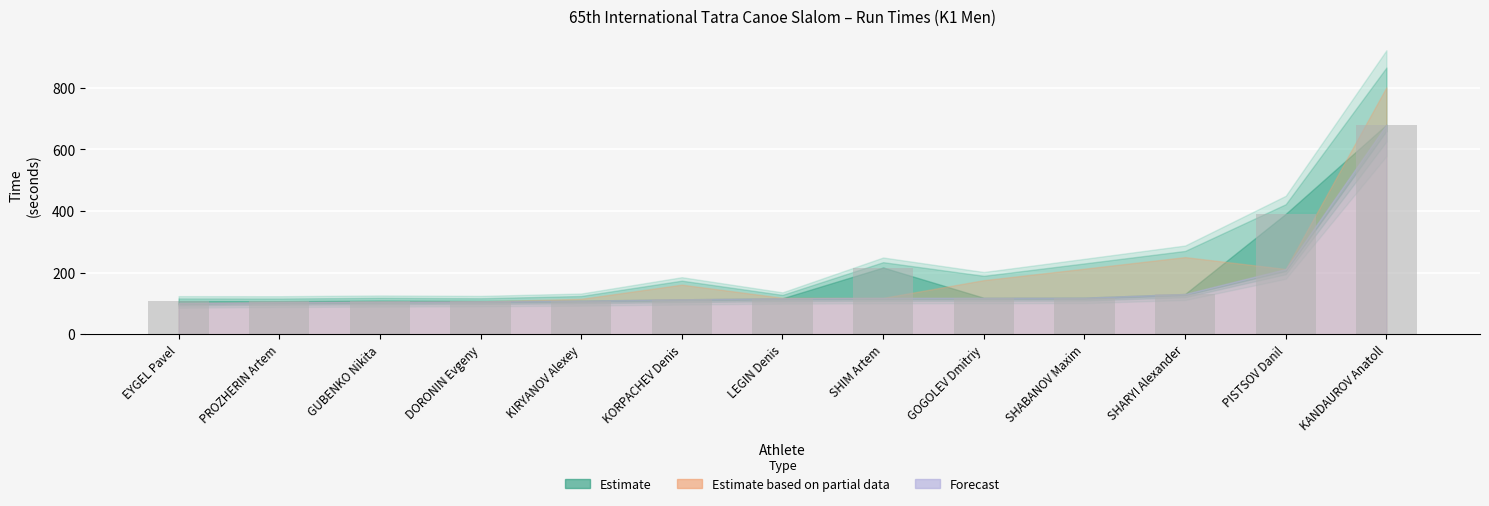

What is the sum of the values at LEGIN Denis and KORPACHEV Denis?

229.9